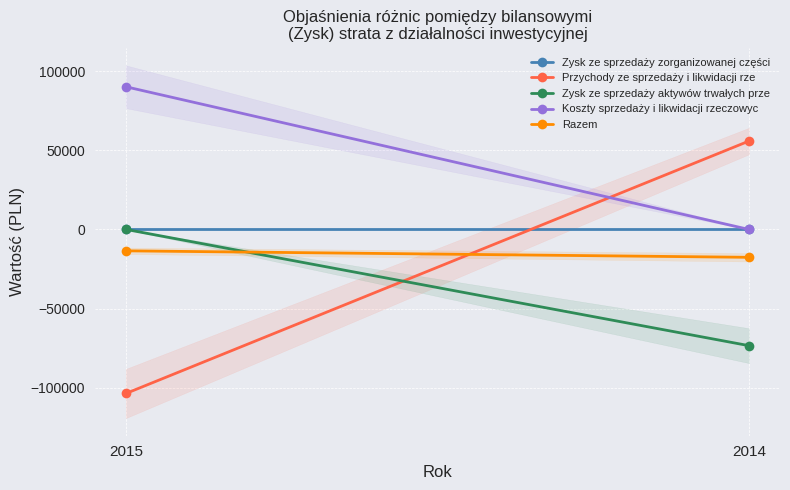

Rank the series by their maximum value, from highest to lowest.

Koszty sprzedaży i likwidacji rzeczowyc, Przychody ze sprzedaży i likwidacji rze, Zysk ze sprzedaży zorganizowanej części, Zysk ze sprzedaży aktywów trwałych prze, Razem